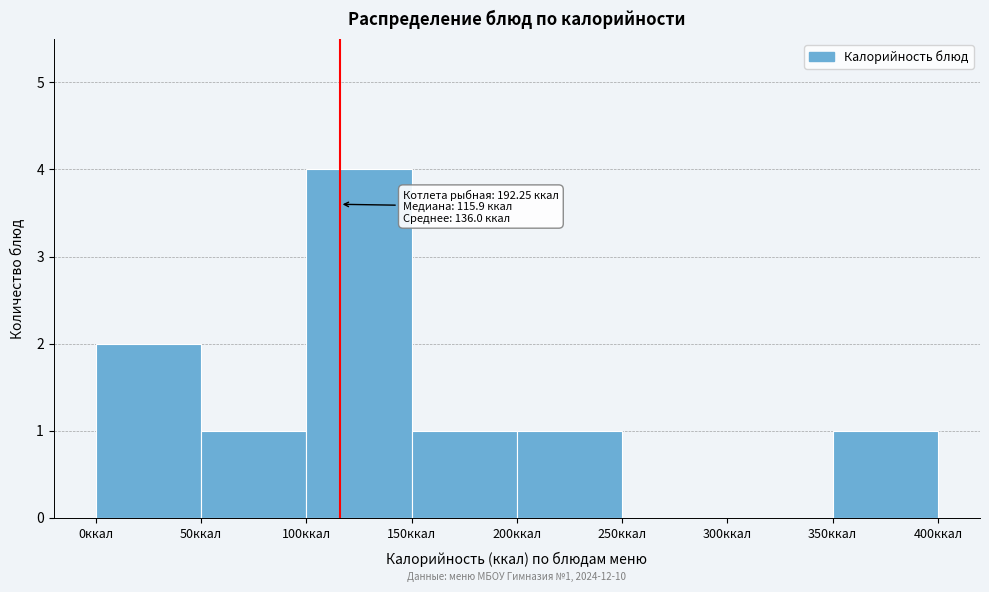

Over which range of the x-axis is the bar tallest?

100 to 150